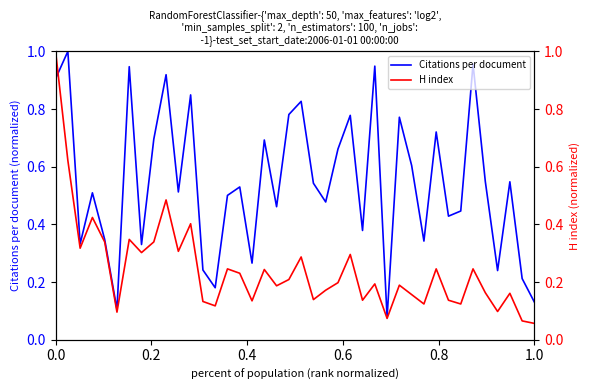

What is the total value across all series at 0.8?

0.7